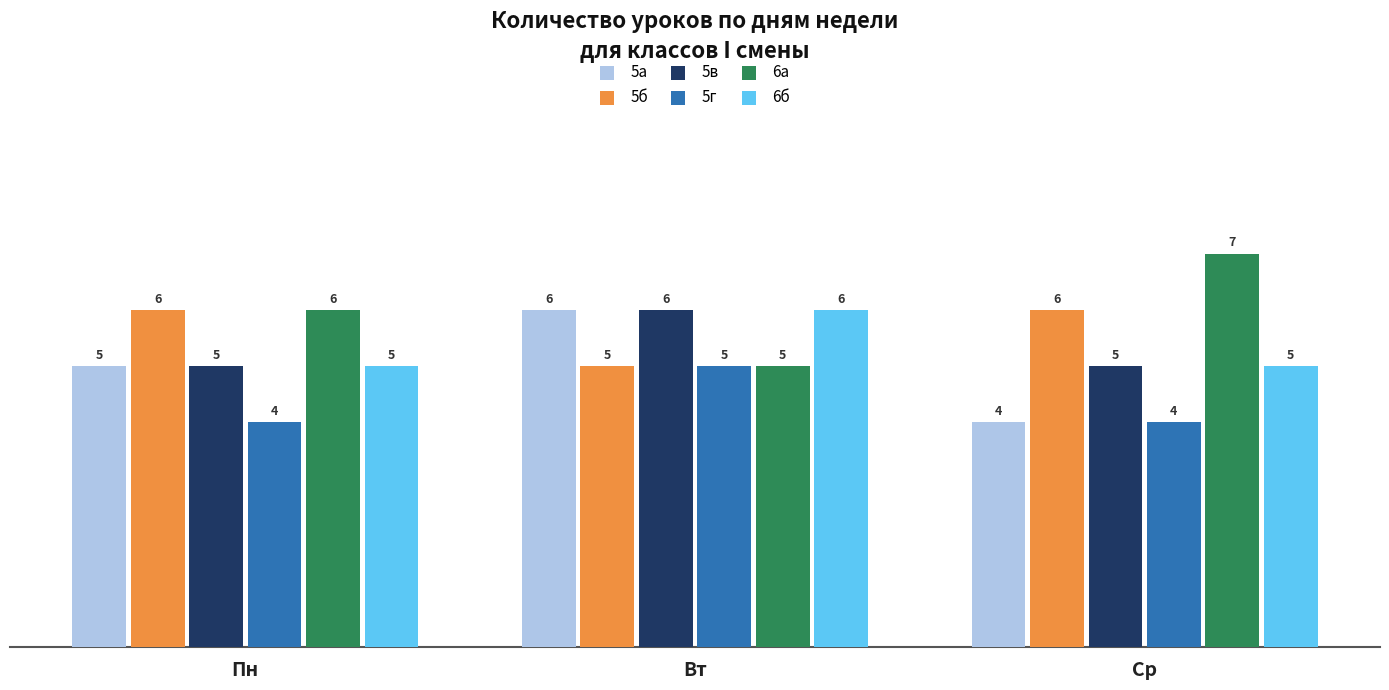

Count the 5б values in the range 5 to 6.

3